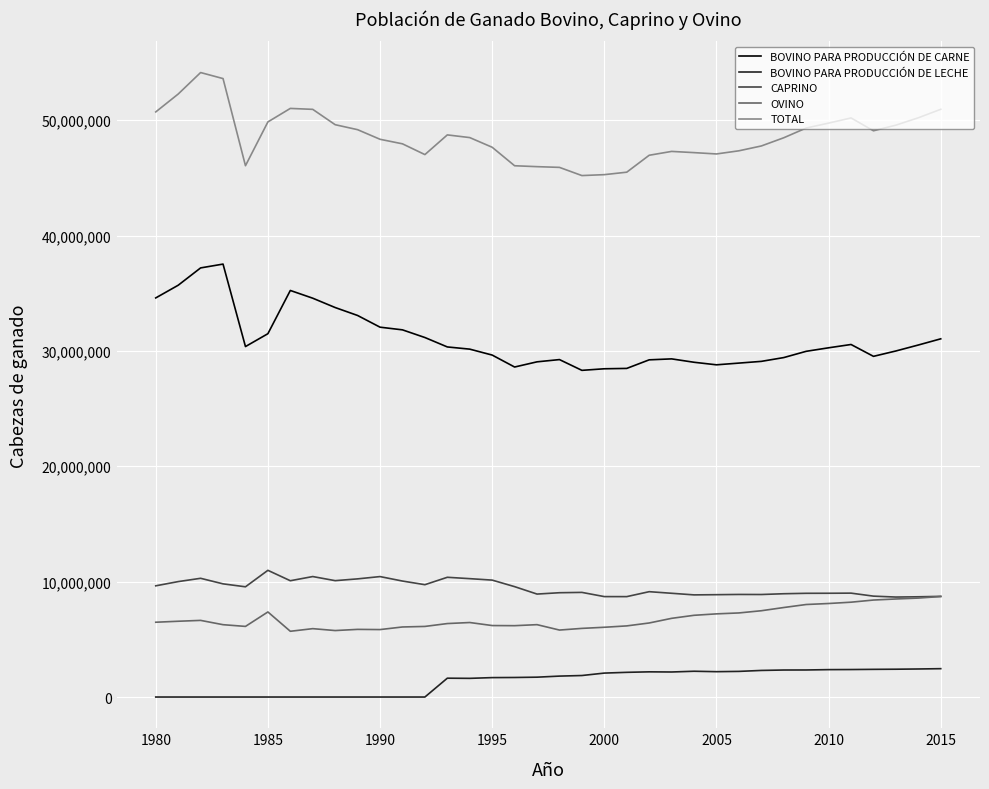

Does the chart display data point markers on the line(s)?

No